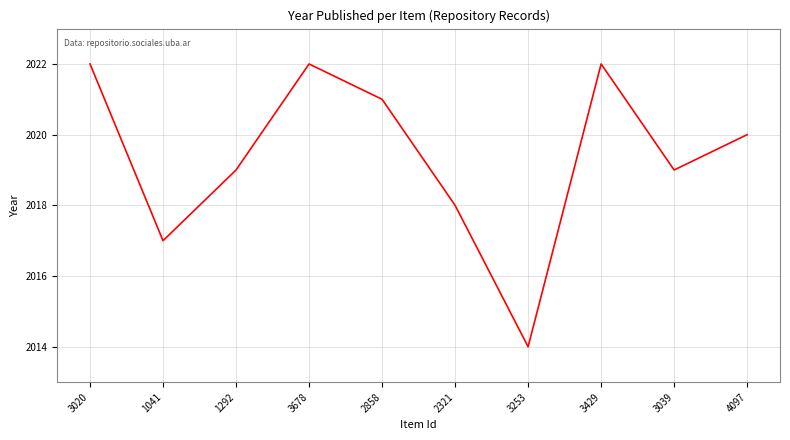

What is the change in value from 2858 to 3253?

-7